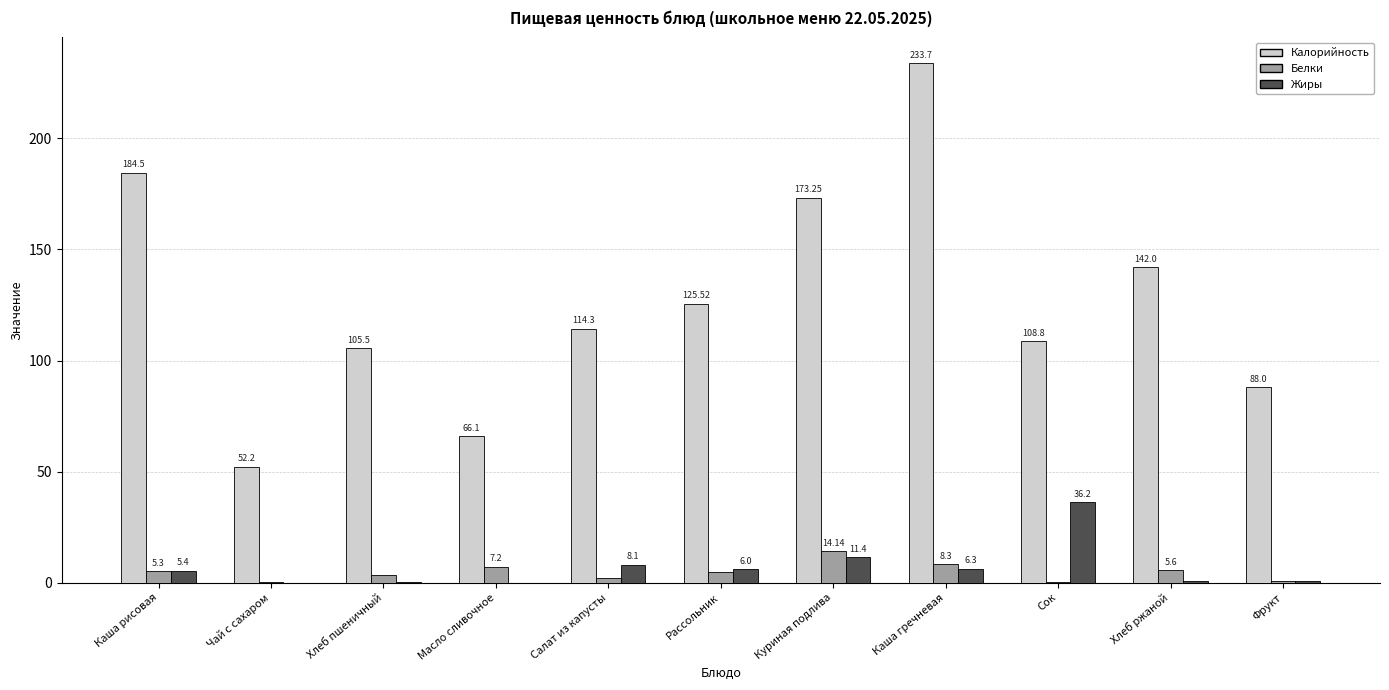

Where is Белки nearest to the value 7?

Масло сливочное